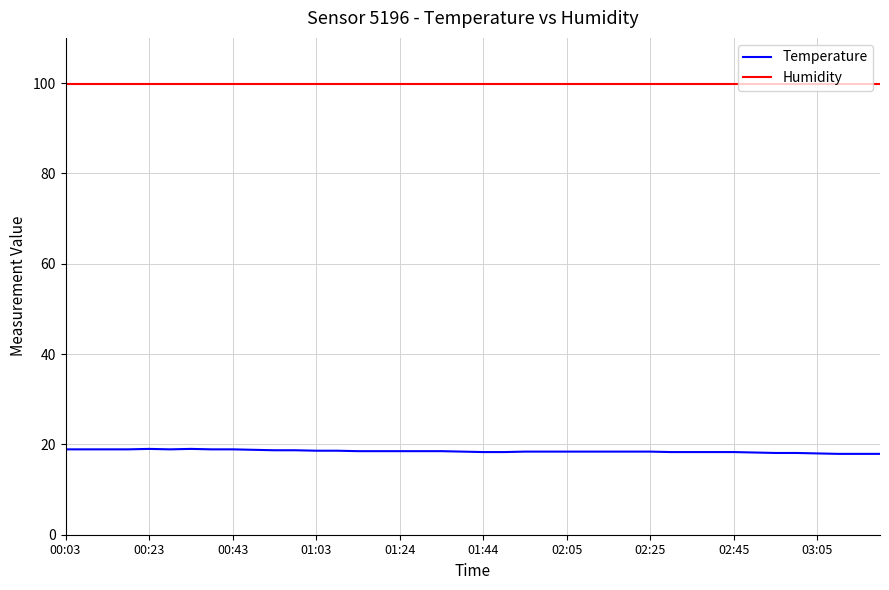

Rank the series by their maximum value, from highest to lowest.

Humidity, Temperature